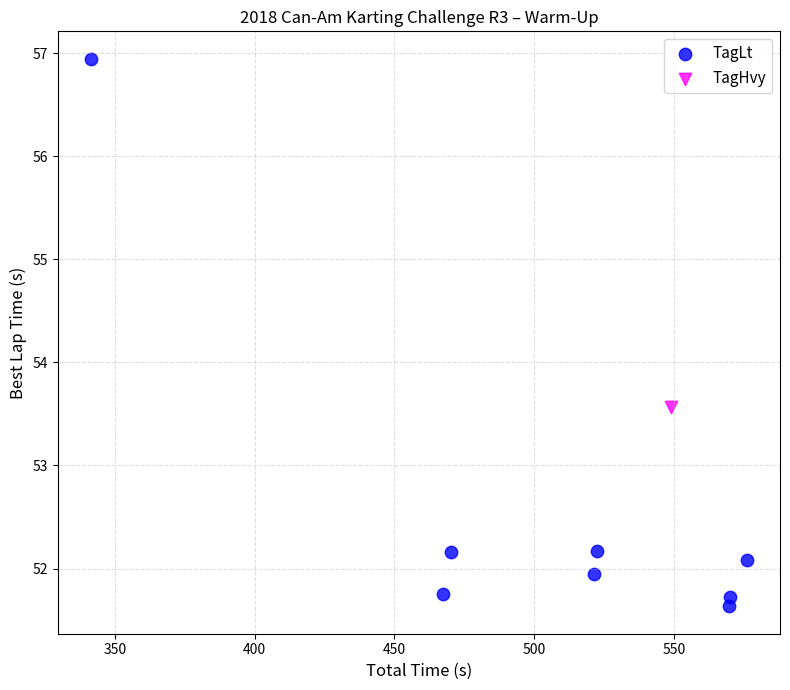

What are all the series names shown in the legend?

TagLt, TagHvy